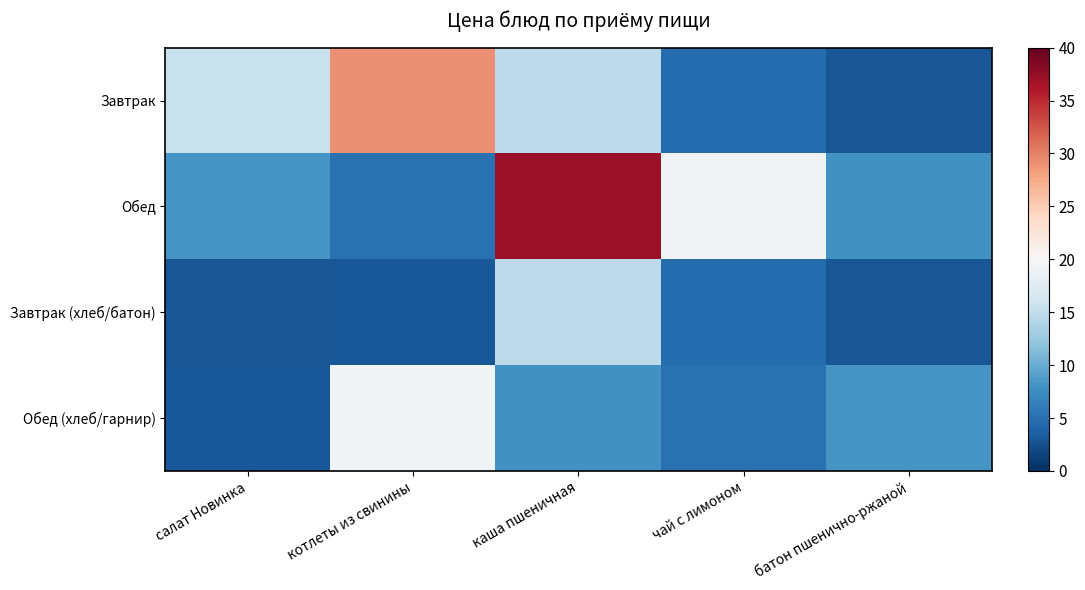

At which category is the sum across all series the highest?

каша пшеничная